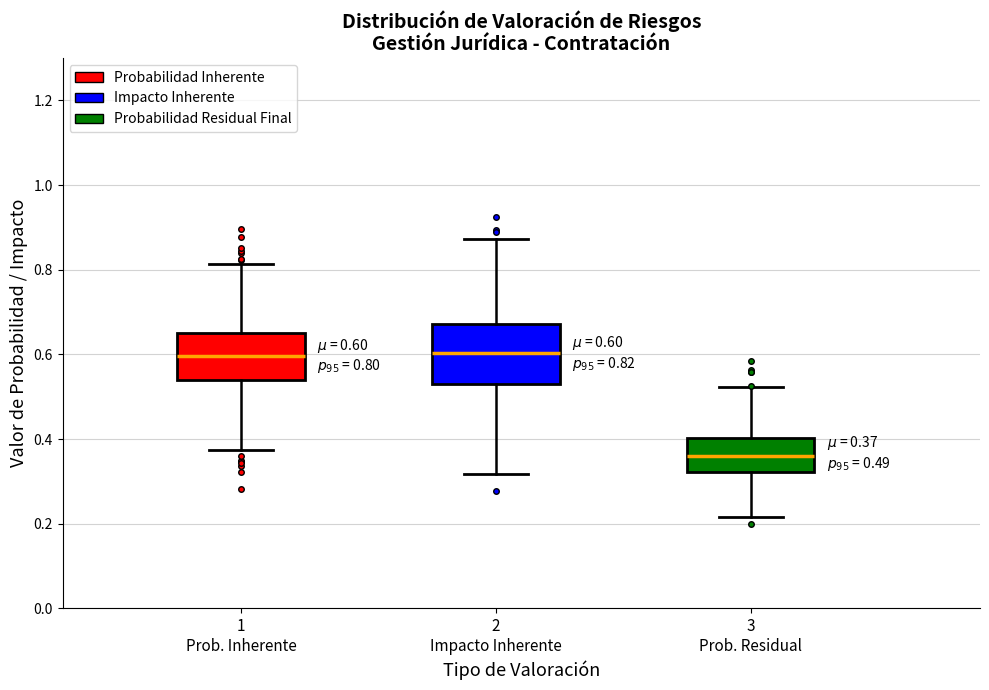

Which box is the tallest, from its lower edge to its upper edge?

2 Impacto Inherente